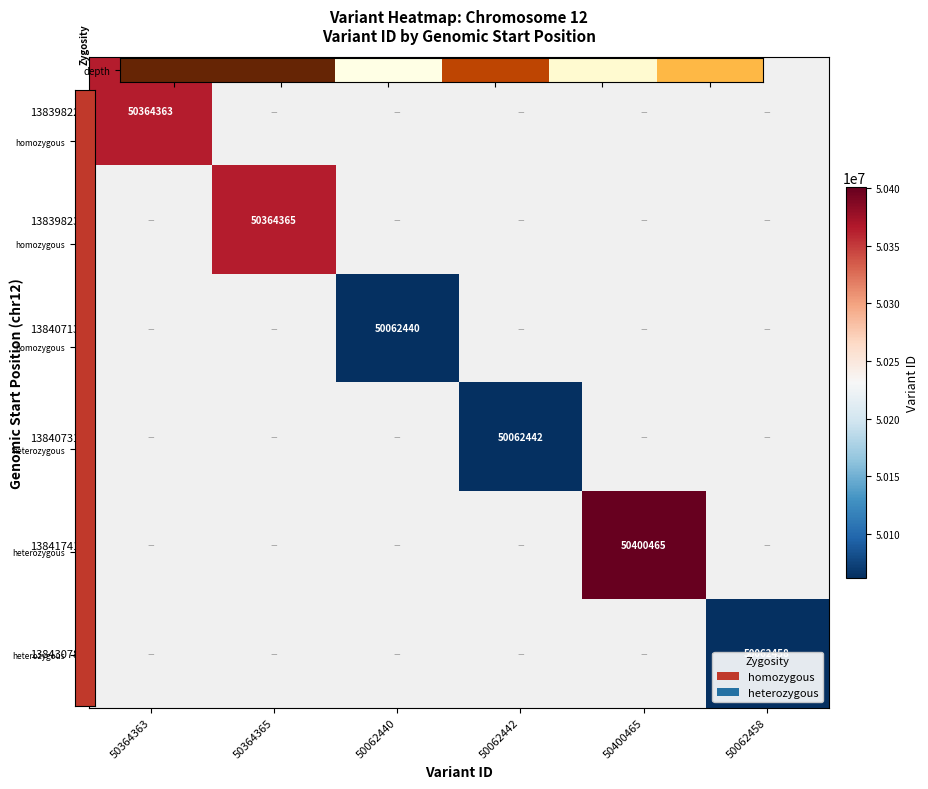

At which category does the chart reach its peak across all series?

50400465